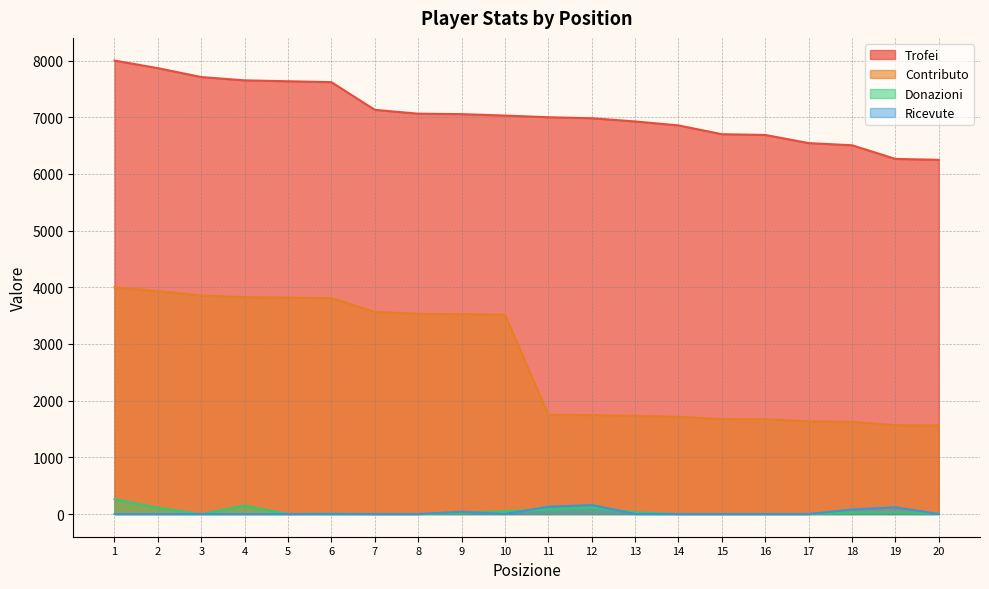

True or false: Trofei has more than 2 points higher than both neighbors.

False